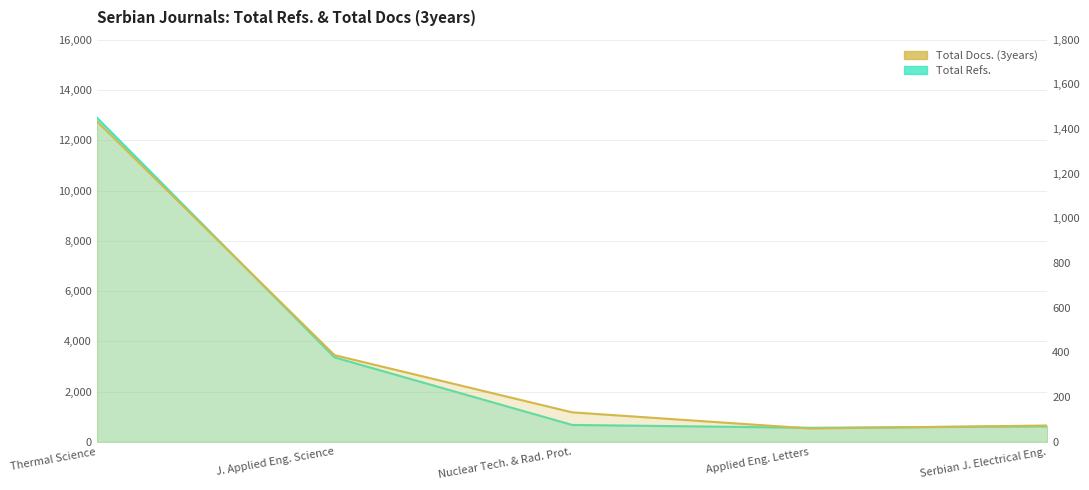

How many lines are shown in the chart?

2